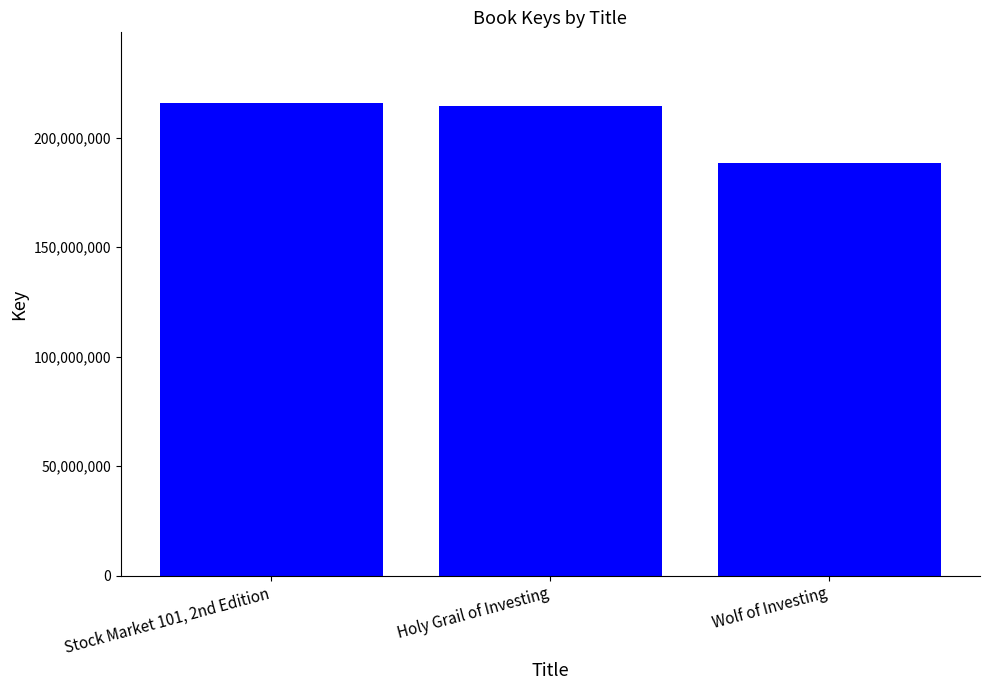

How many data points are less than 214521015?

1